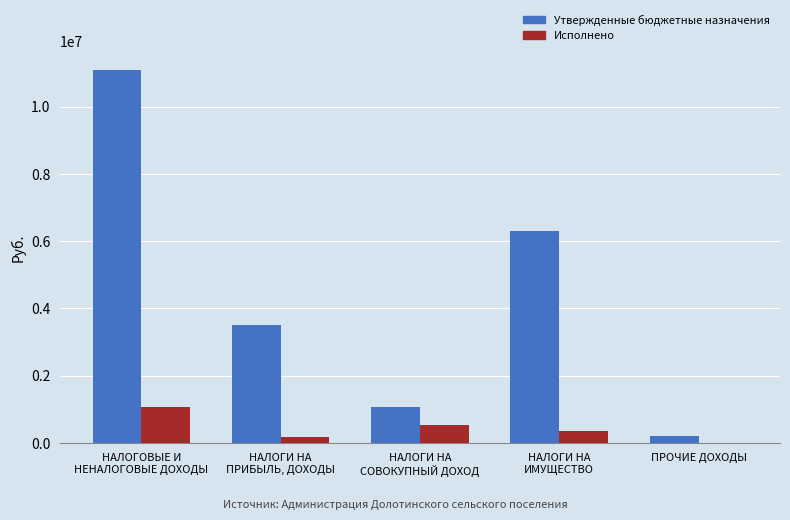

Reading left to right, list all the values displayed in this chart.

Утвержденные бюджетные назначения: 11090600.0	3500000.0	1072100.0	6305200.0	213300.0
Исполнено: 1078336.7	188274.5	548042.0	342020.2	0.0